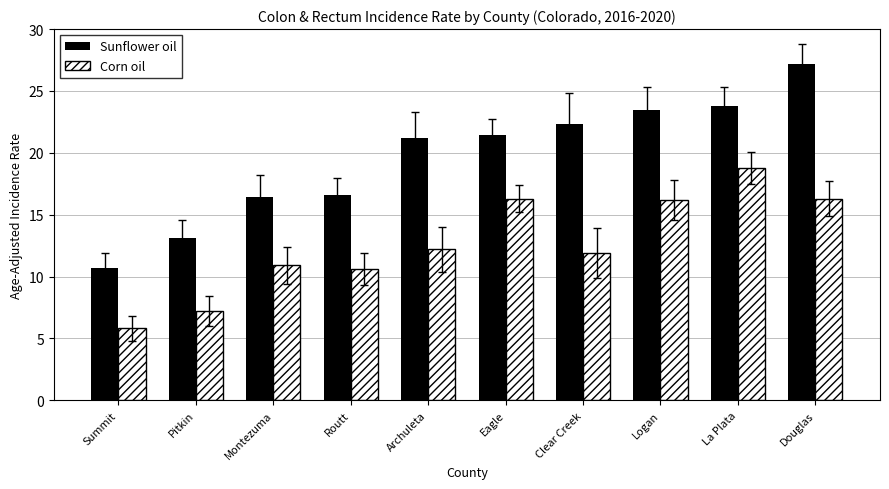

What are all the series names shown in the legend?

Sunflower oil, Corn oil